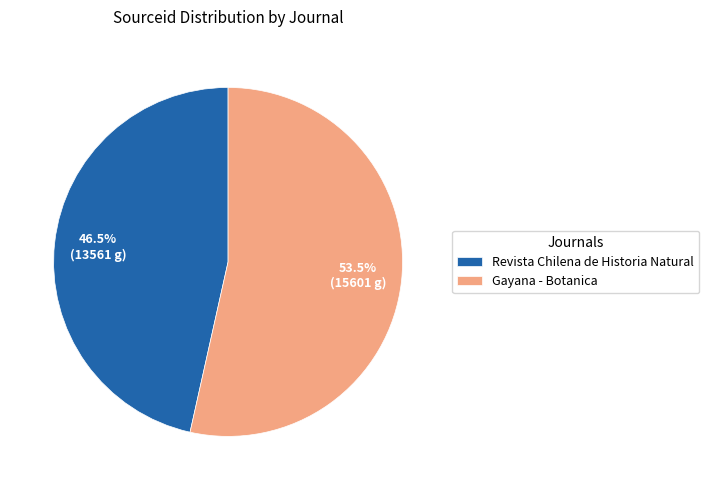

How much of the chart is everything except Revista Chilena de Historia Natural?

53.5%